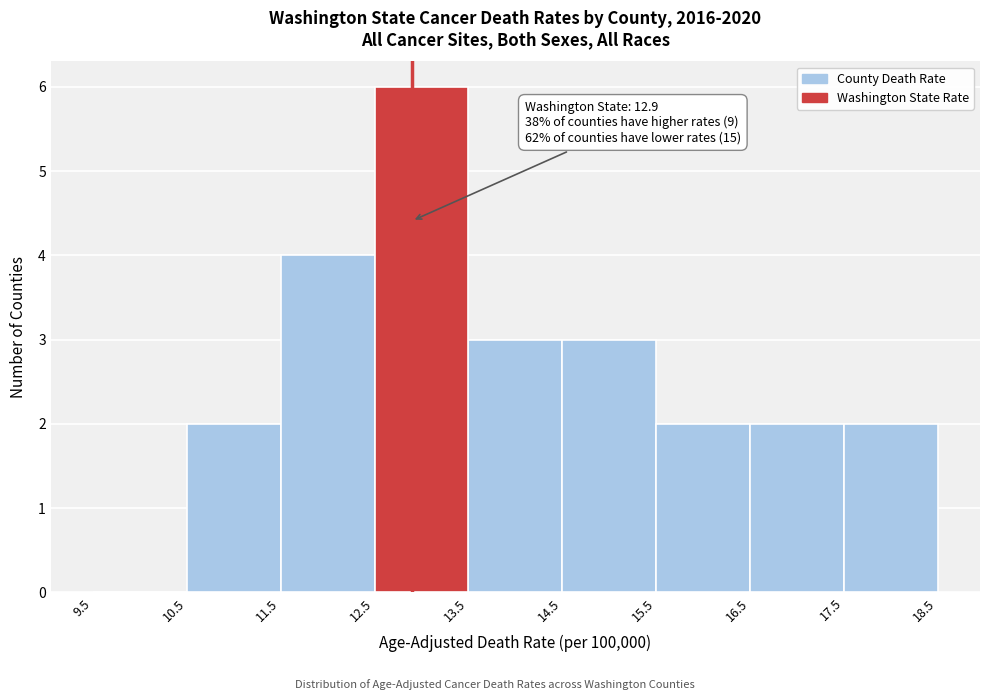

Over which range of the x-axis is the bar tallest?

12.5 to 13.5